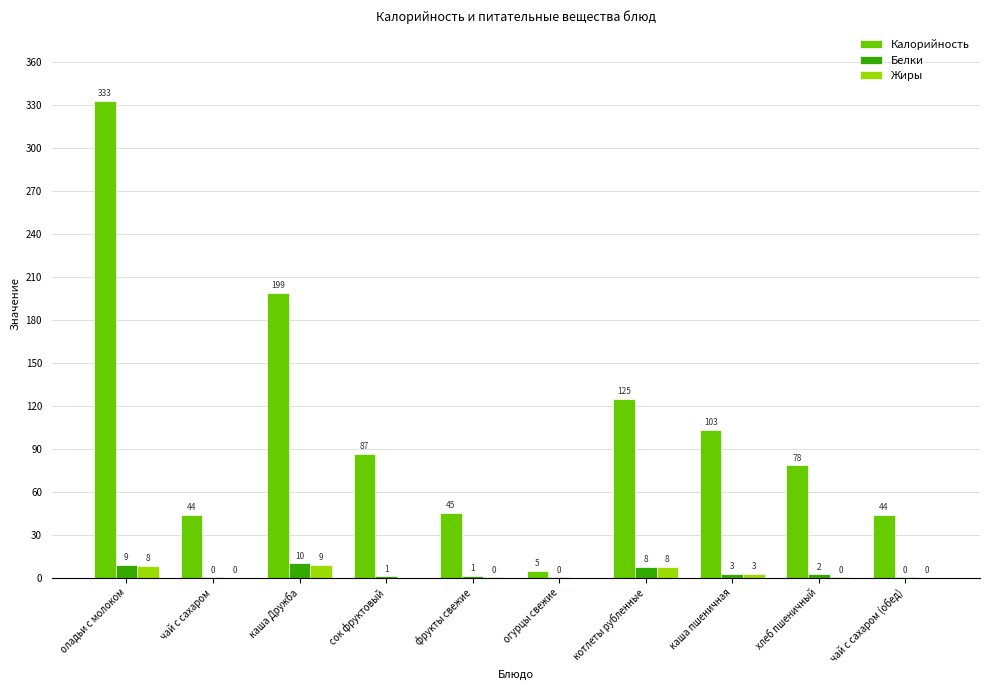

What value does the Калорийность series have at каша Дружба?

198.9